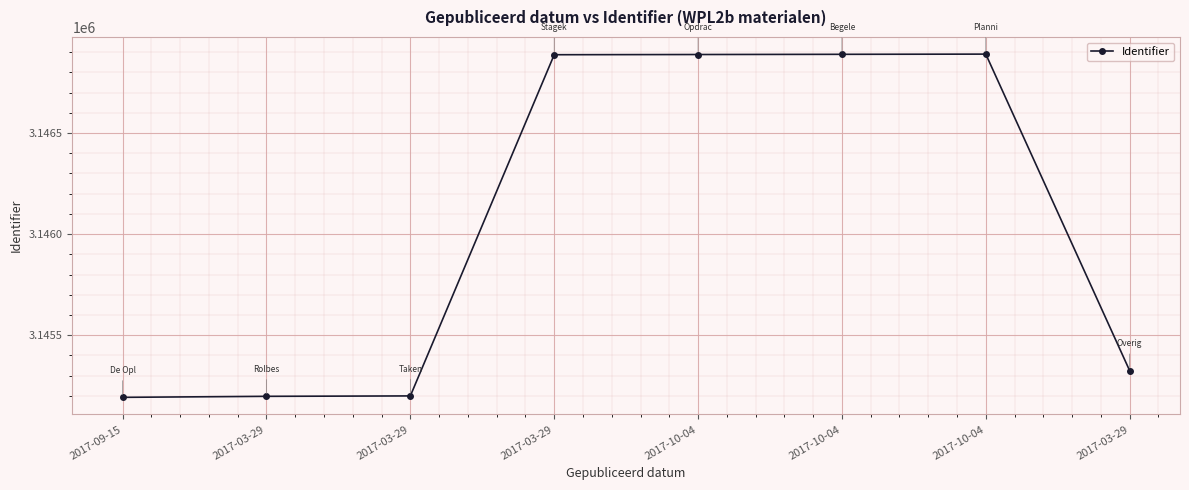

What is the label of the 2nd point from the left?

2017-03-29